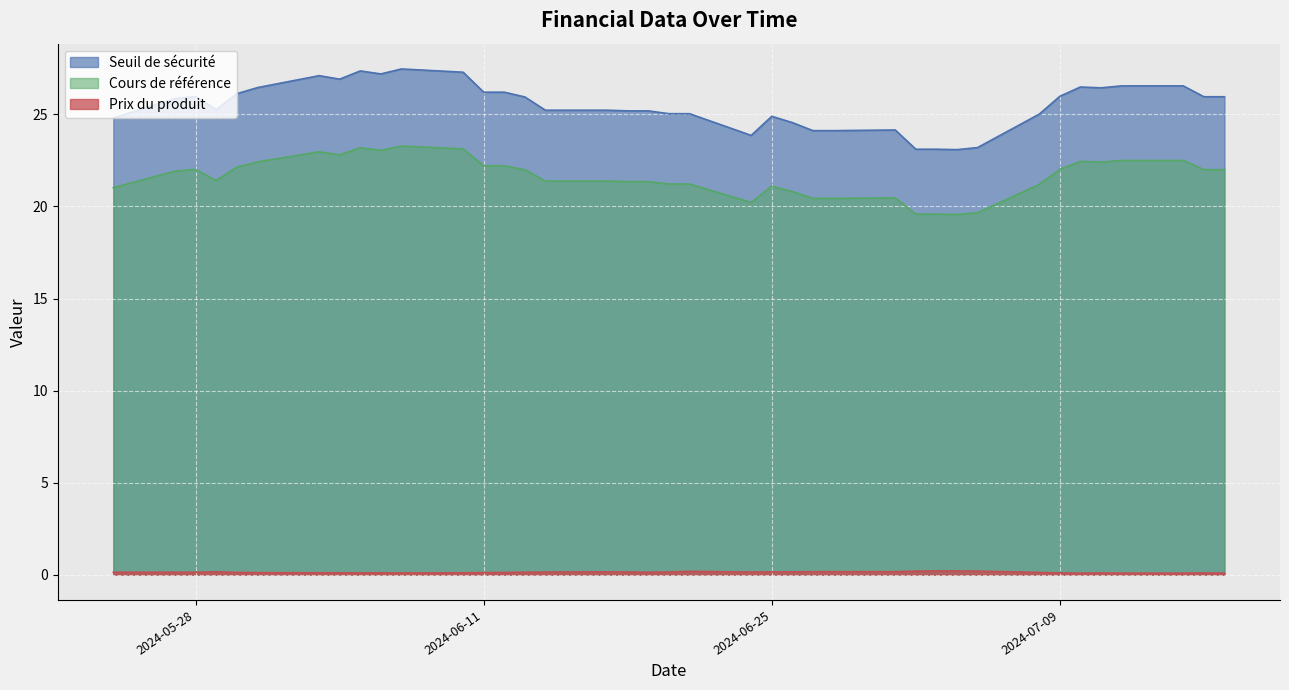

Which series has the largest total across all categories?

Seuil de sécurité